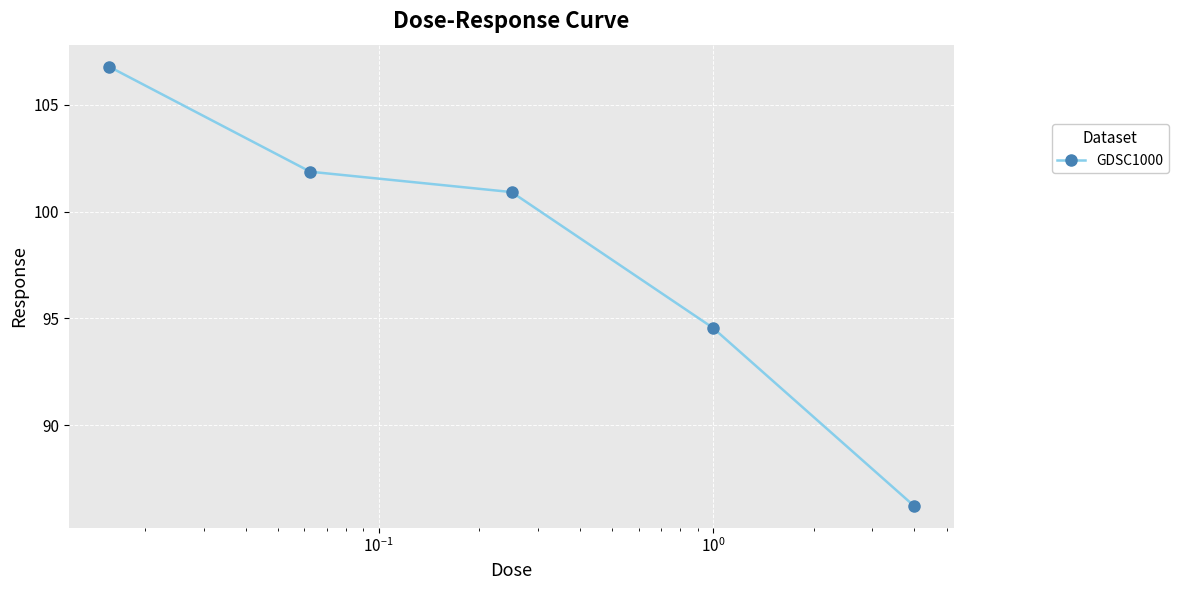

What is the value of the 2nd point from the left?

101.9